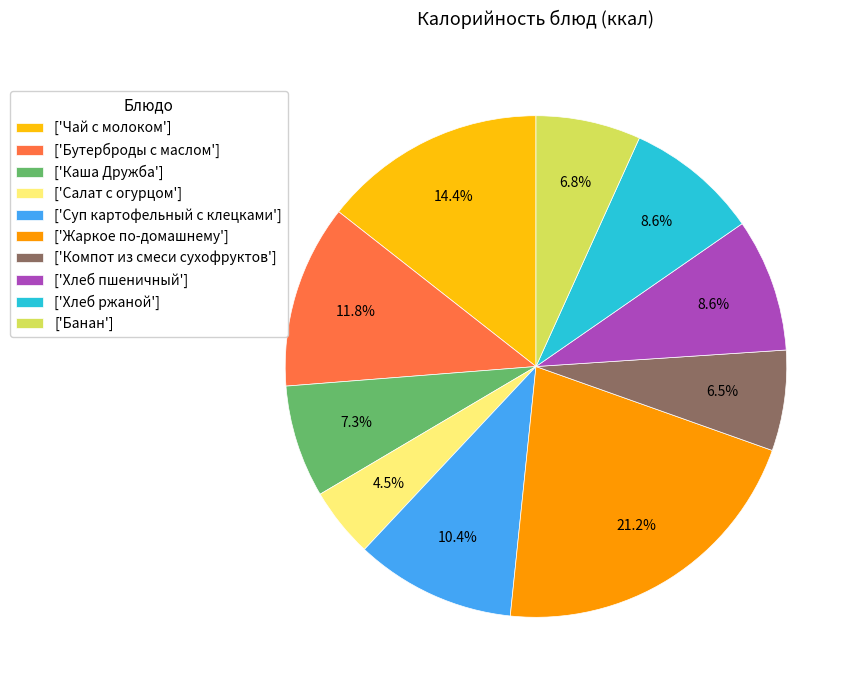

Is the sum of ['Компот из смеси сухофруктов'] and ['Жаркое по-домашнему'] greater than half?

No